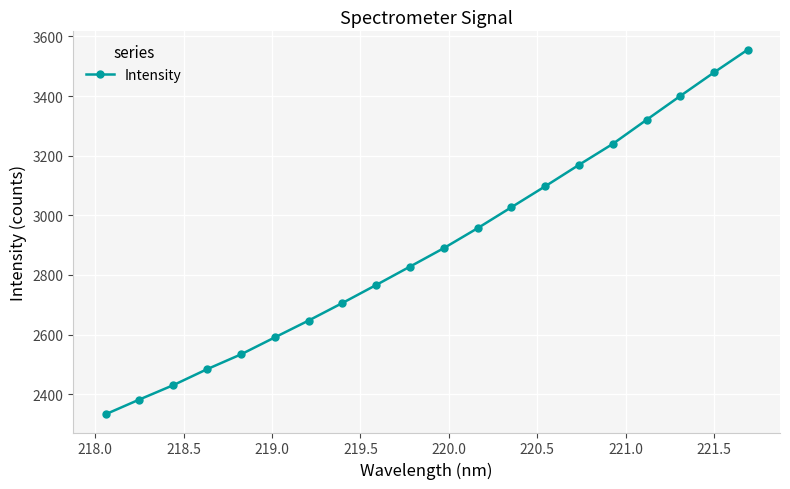

What is the difference between the maximum and minimum values?

1223.1